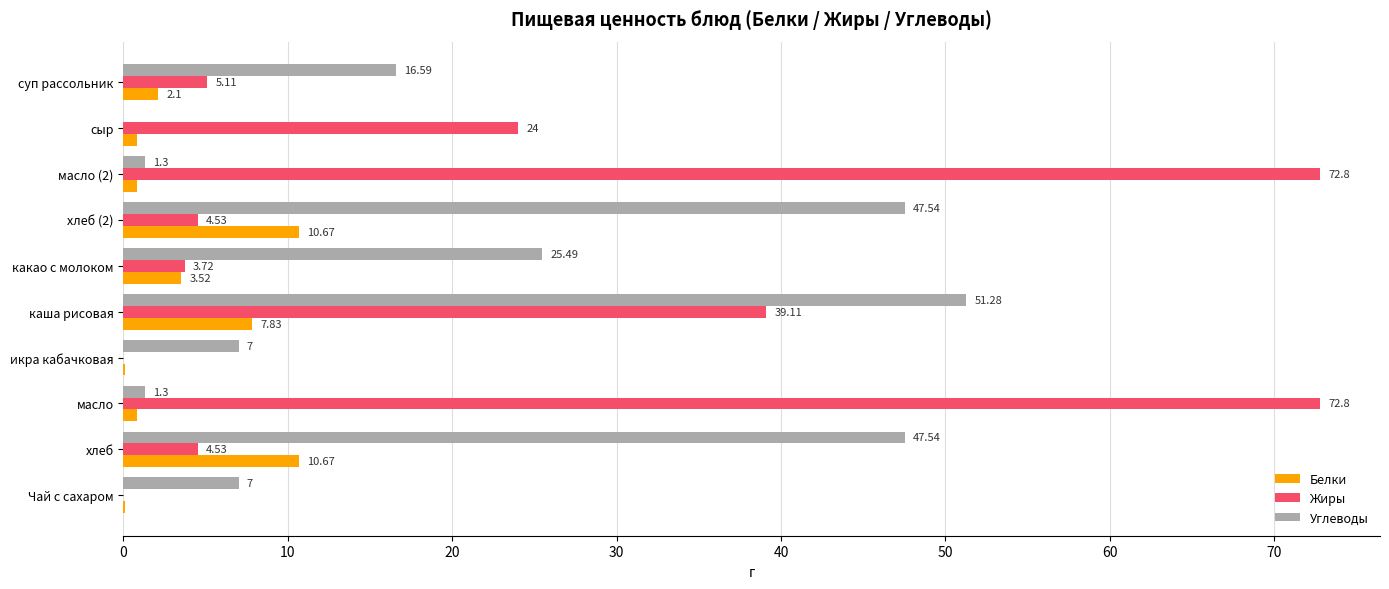

Where is Углеводы nearest to the value 25?

какао с молоком